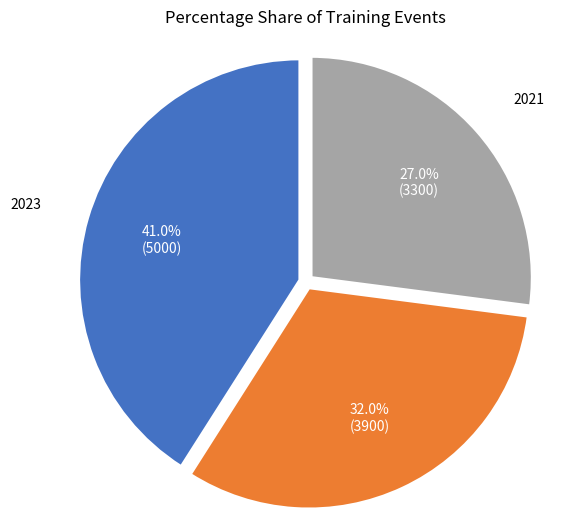

Does any single category account for the majority?

No